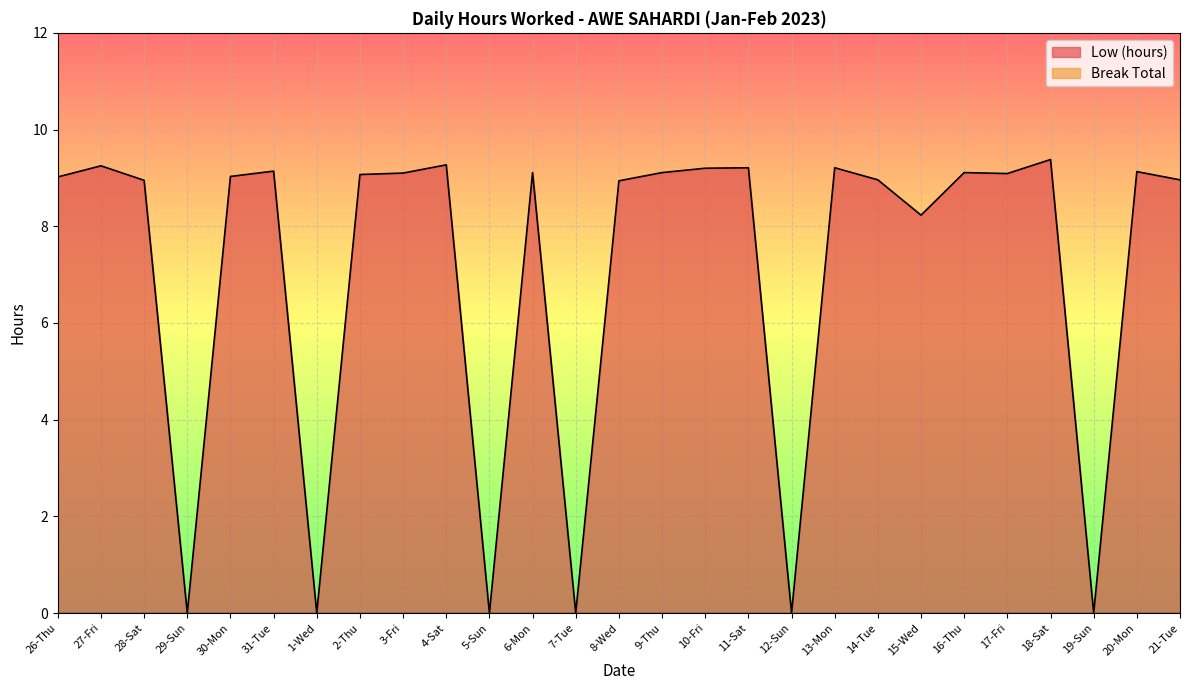

Reading left to right, list all the values displayed in this chart.

26-Thu=9.0	27-Fri=9.2	28-Sat=8.9	29-Sun=0.0	30-Mon=9.0	31-Tue=9.1	1-Wed=0.0	2-Thu=9.1	3-Fri=9.1	4-Sat=9.3	5-Sun=0.0	6-Mon=9.1	7-Tue=0.0	8-Wed=8.9	9-Thu=9.1	10-Fri=9.2	11-Sat=9.2	12-Sun=0.0	13-Mon=9.2	14-Tue=9.0	15-Wed=8.2	16-Thu=9.1	17-Fri=9.1	18-Sat=9.4	19-Sun=0.0	20-Mon=9.1	21-Tue=9.0